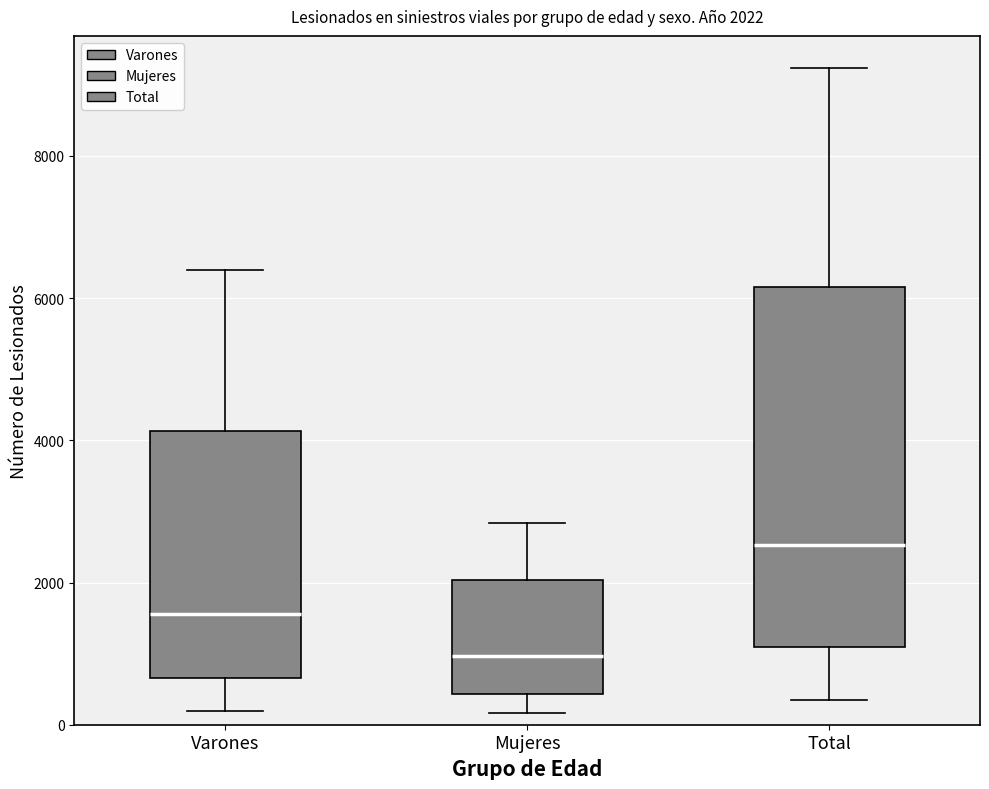

Which box has the highest median line?

Total